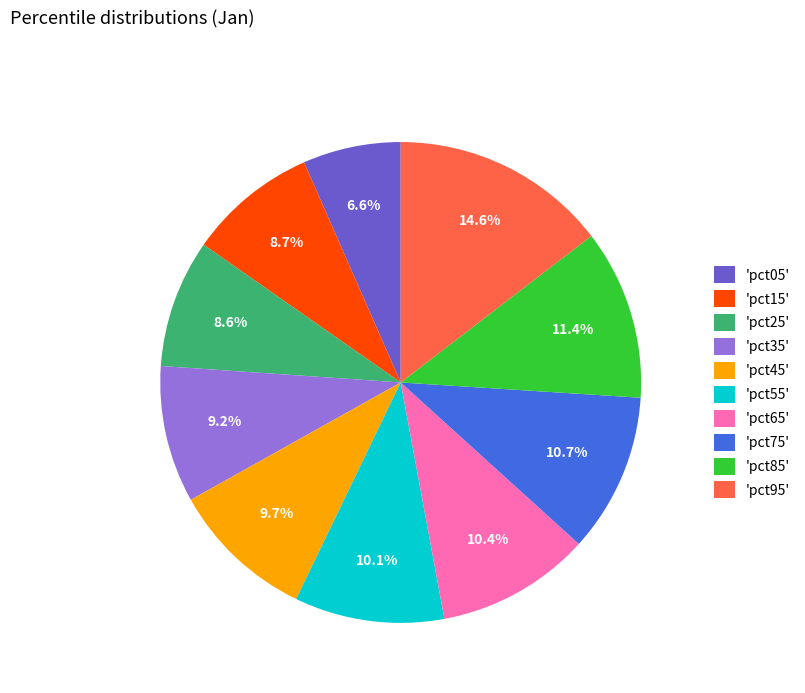

Count the number of slices in the pie.

10